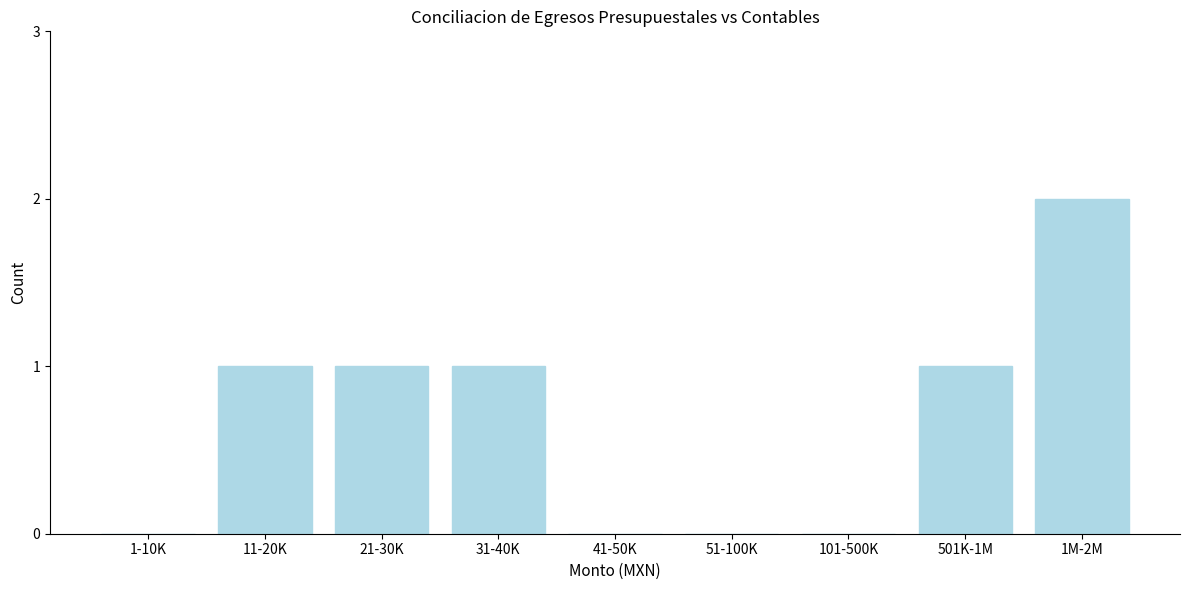

Reading left to right, list all the values displayed in this chart.

1-10K=0	11-20K=1	21-30K=1	31-40K=1	41-50K=0	51-100K=0	101-500K=0	501K-1M=1	1M-2M=2